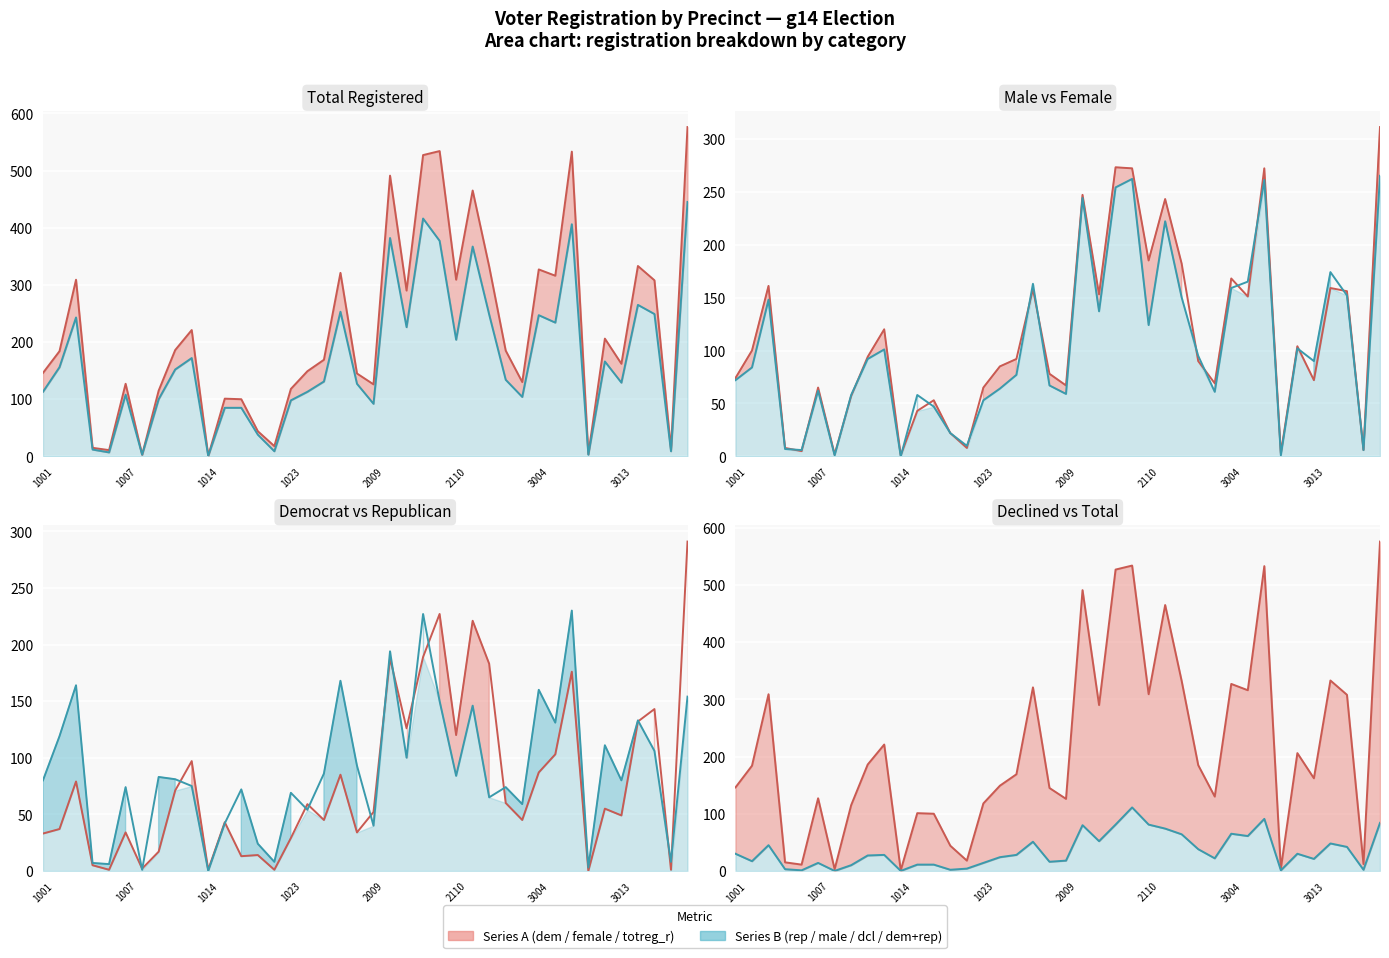

How many values in the female series exceed 92?

19